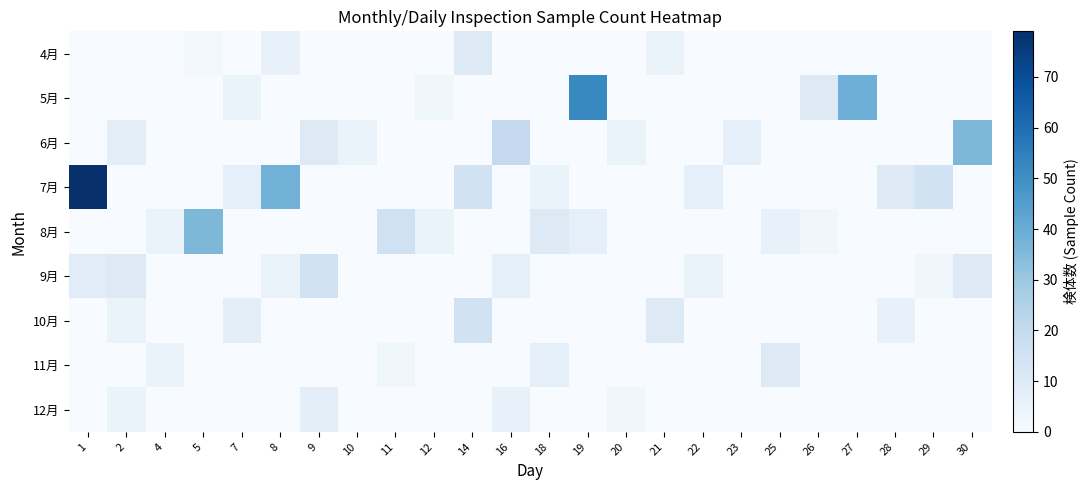

List the series in order of their peak value, lowest first.

12月, 4月, 11月, 9月, 10月, 6月, 8月, 5月, 7月